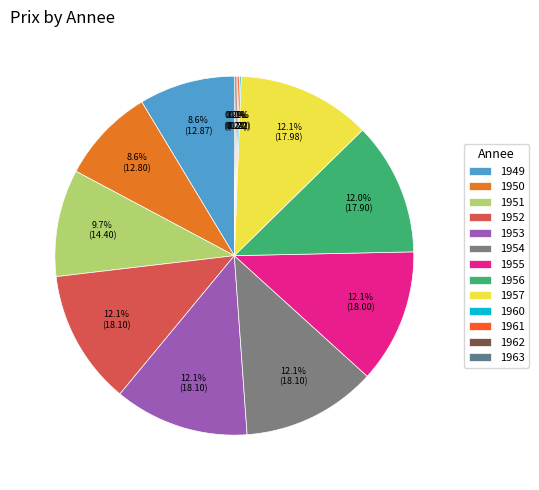

What is the smallest slice in the pie chart?

1960